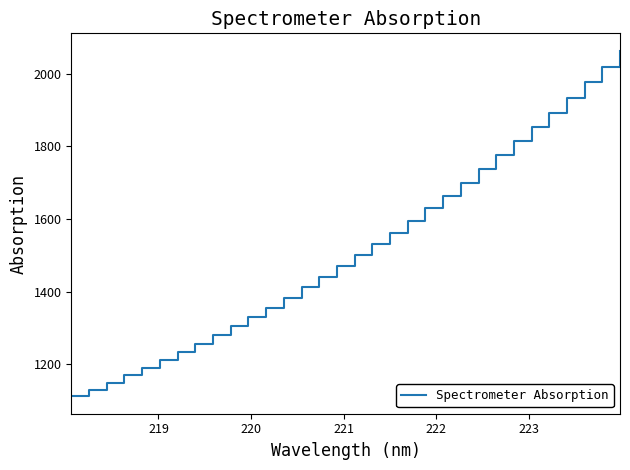

What is the minimum value shown in the chart?

1111.3